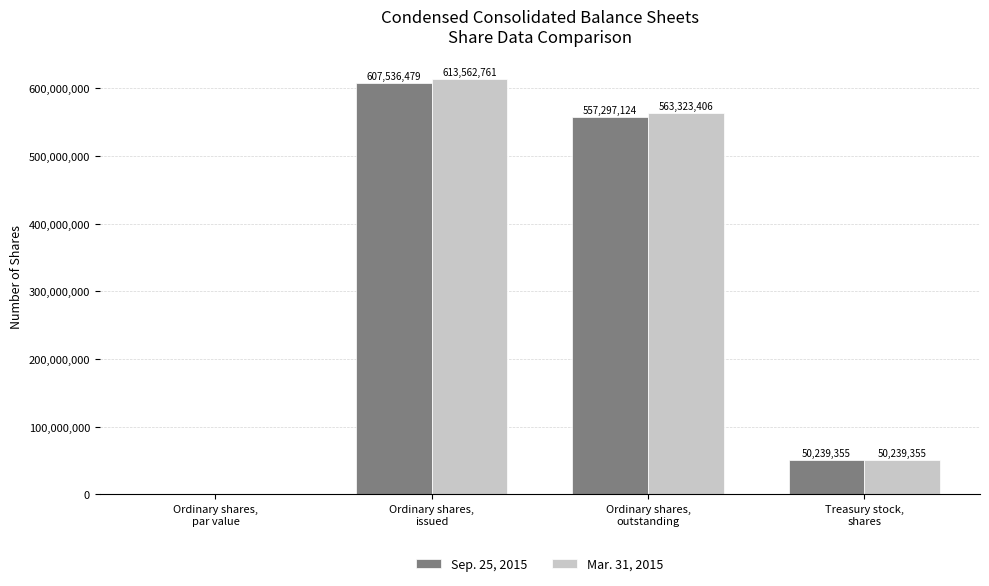

Count the number of data series in this chart.

2